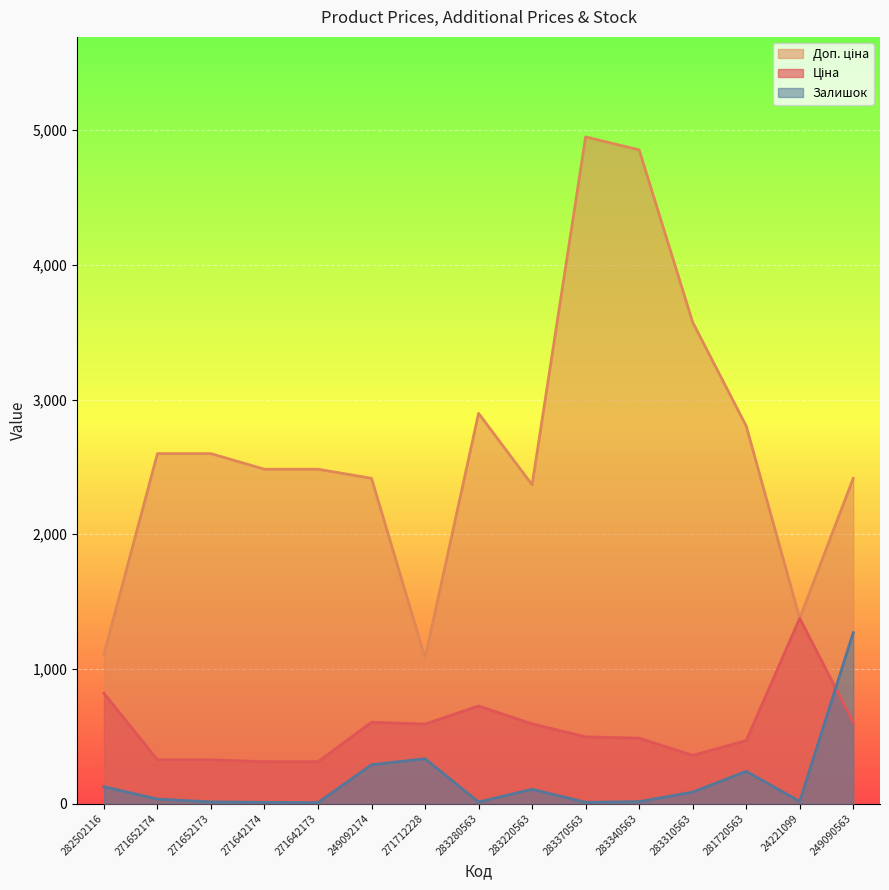

How many categories are shown in the chart?

15